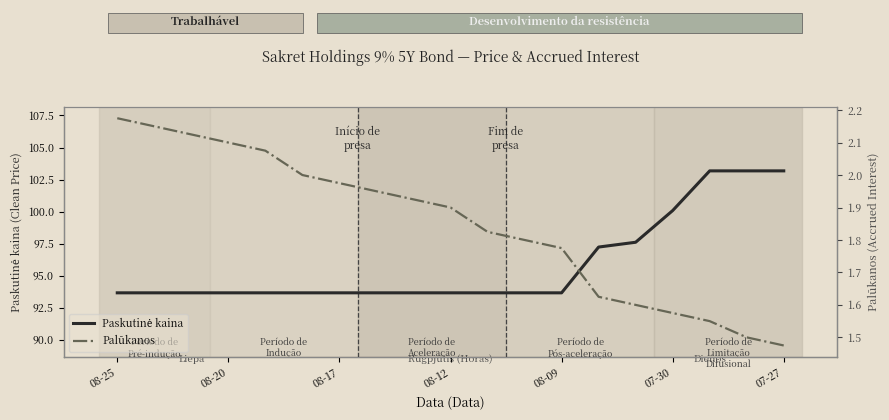

What is the difference between the maximum and minimum values in the Palūkanos series?

0.7